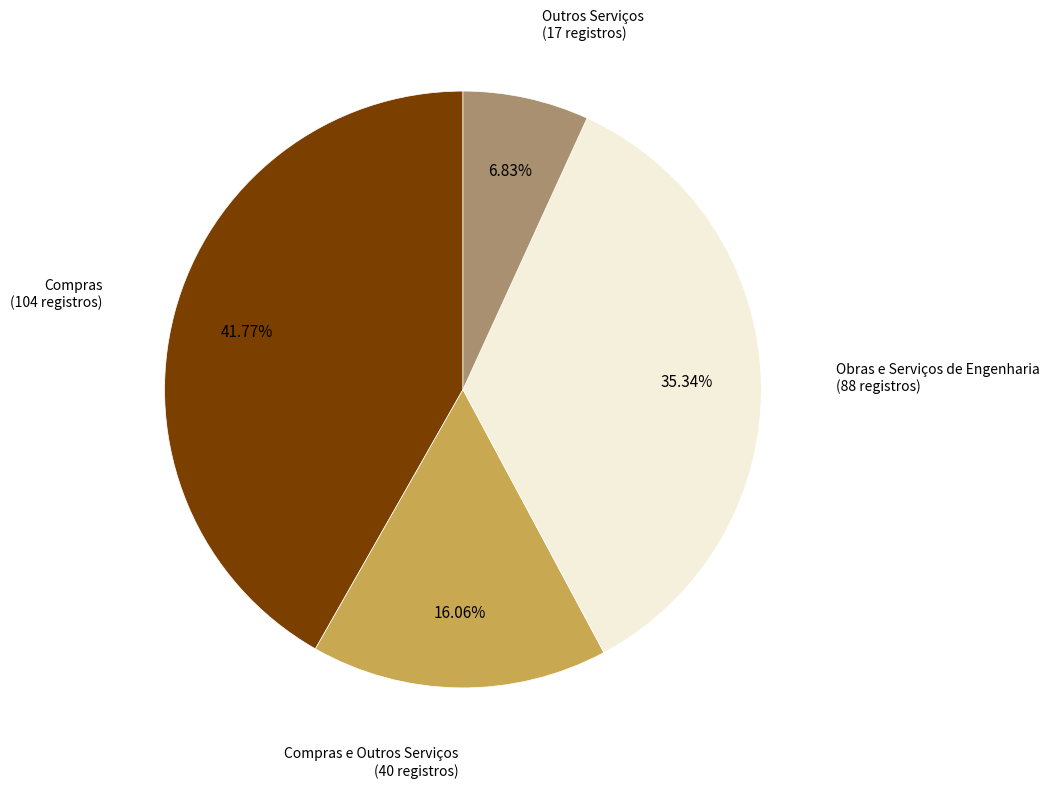

Is there a majority slice in this chart?

No